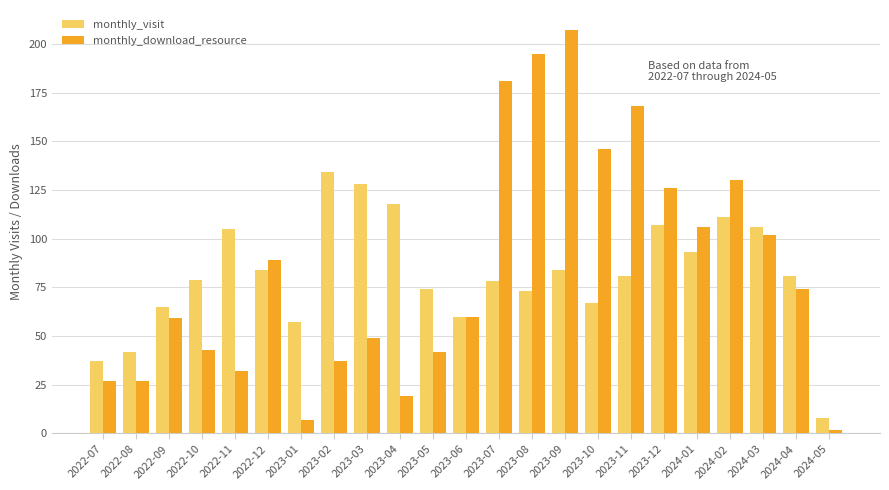

What are all the series names shown in the legend?

monthly_visit, monthly_download_resource